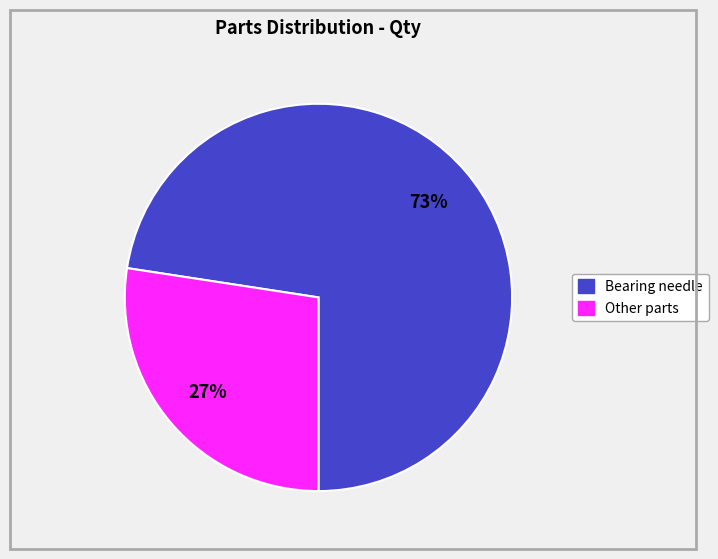

Which slice represents more than half of the pie?

Bearing needle